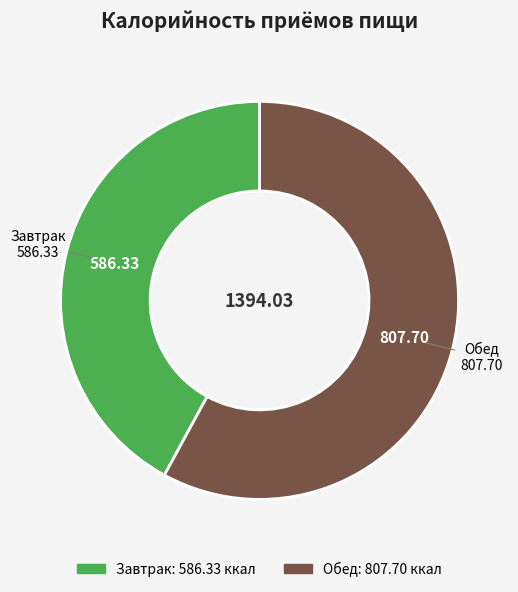

True or false: Обед accounts for 58% of the total.

True